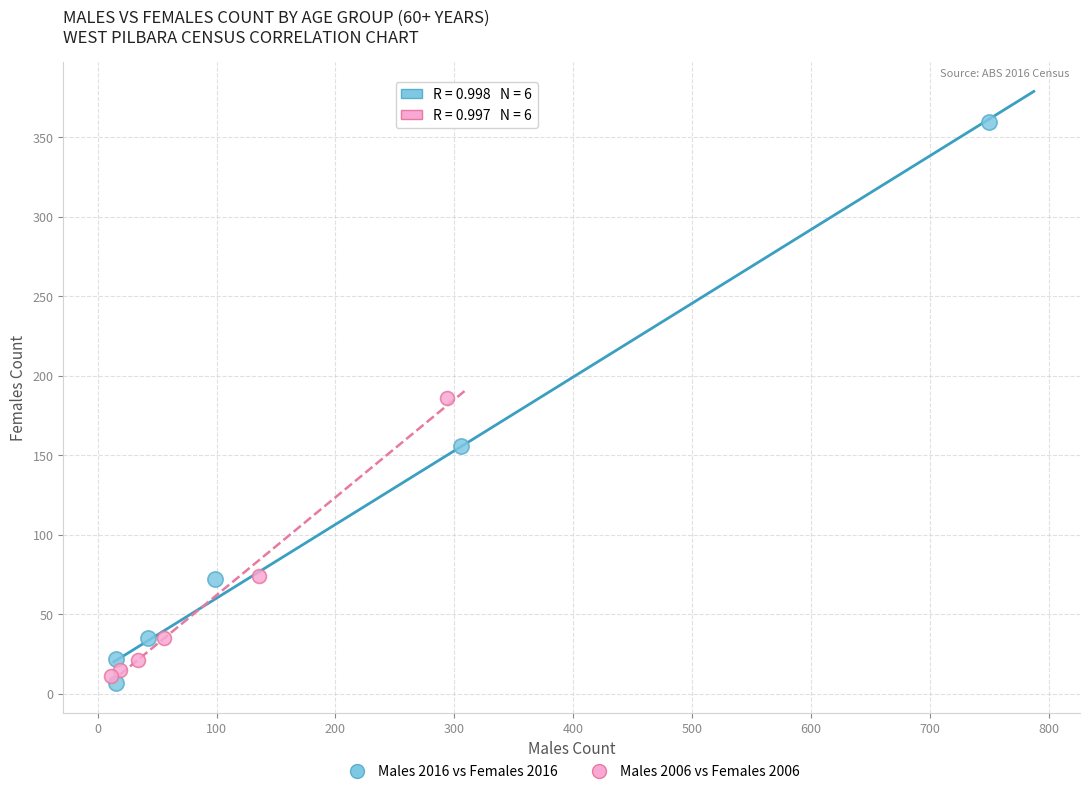

What are all the series names shown in the legend?

Males 2016 vs Females 2016, Males 2006 vs Females 2006